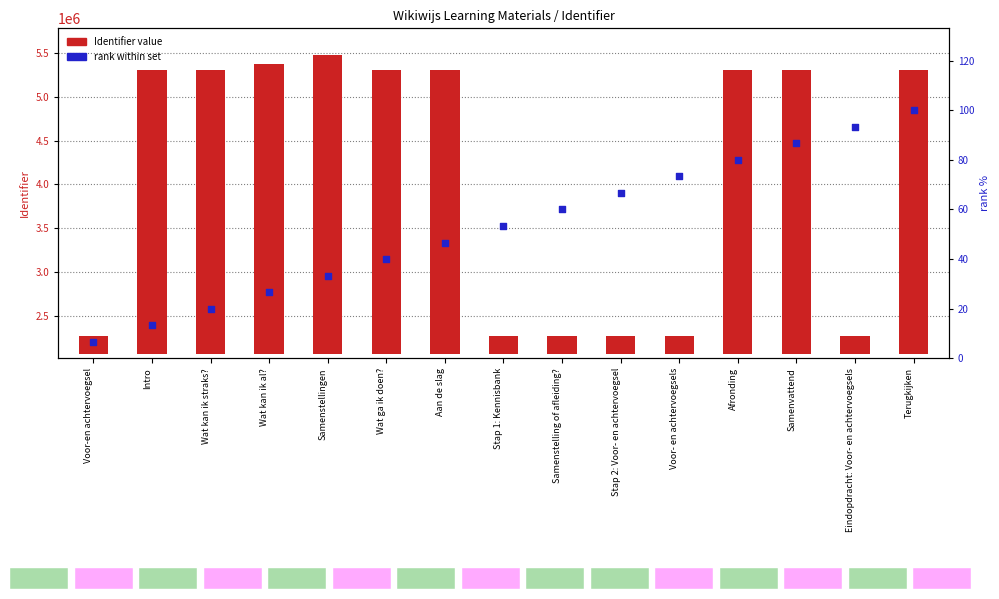

Which series reaches the minimum Y coordinate?

rank within set